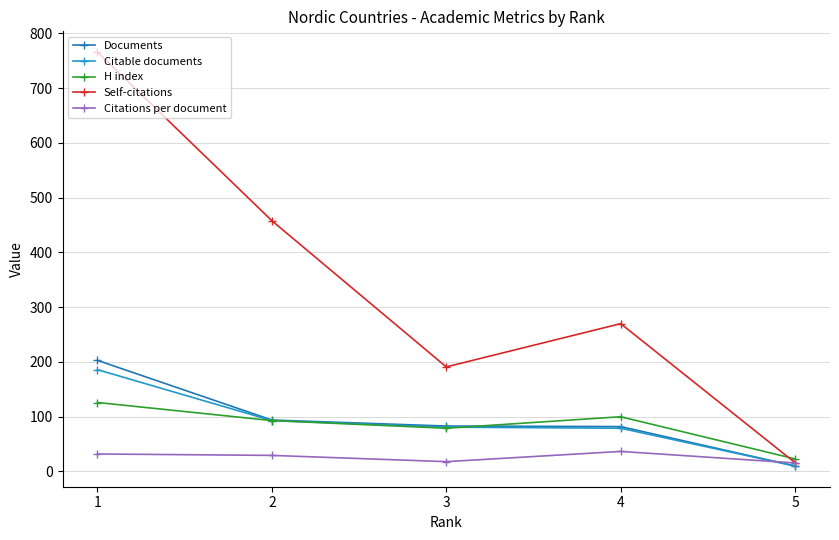

What is the difference between the highest and lowest values at 3?

173.0